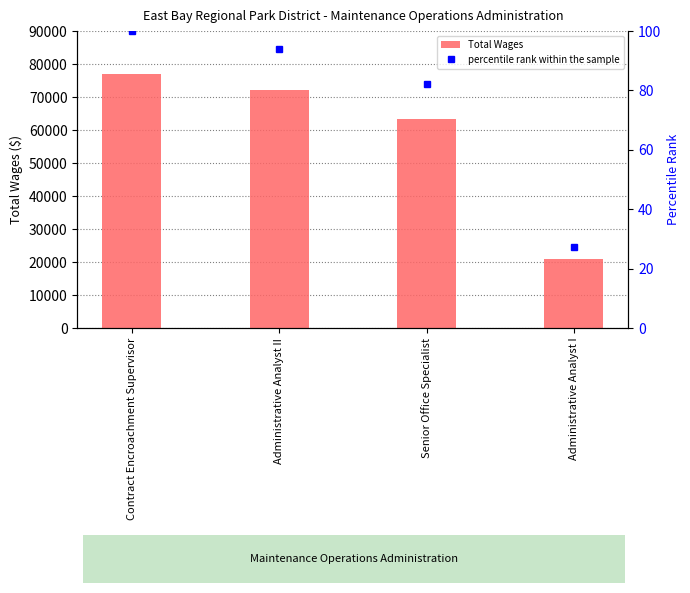

At how many categories does at least one series exceed 50175?

3